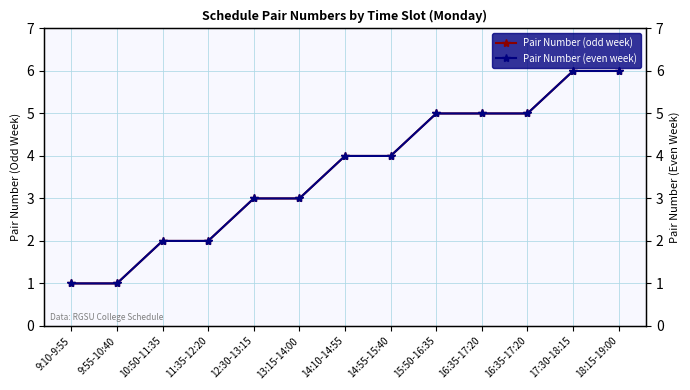

How many lines are shown in the chart?

2